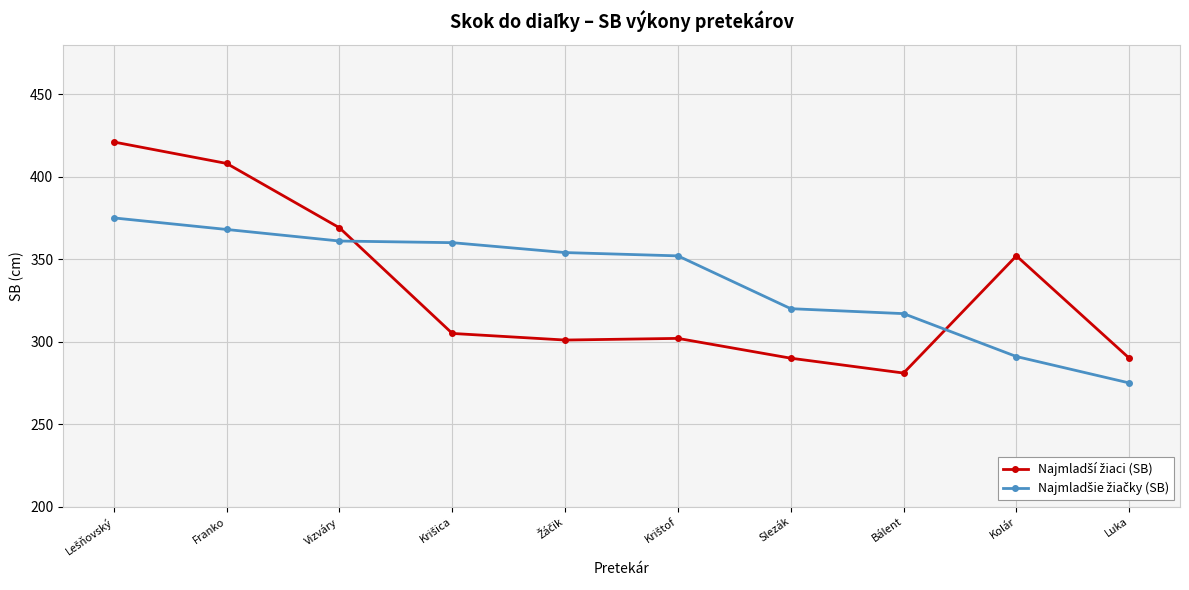

What is the smallest value displayed?

275